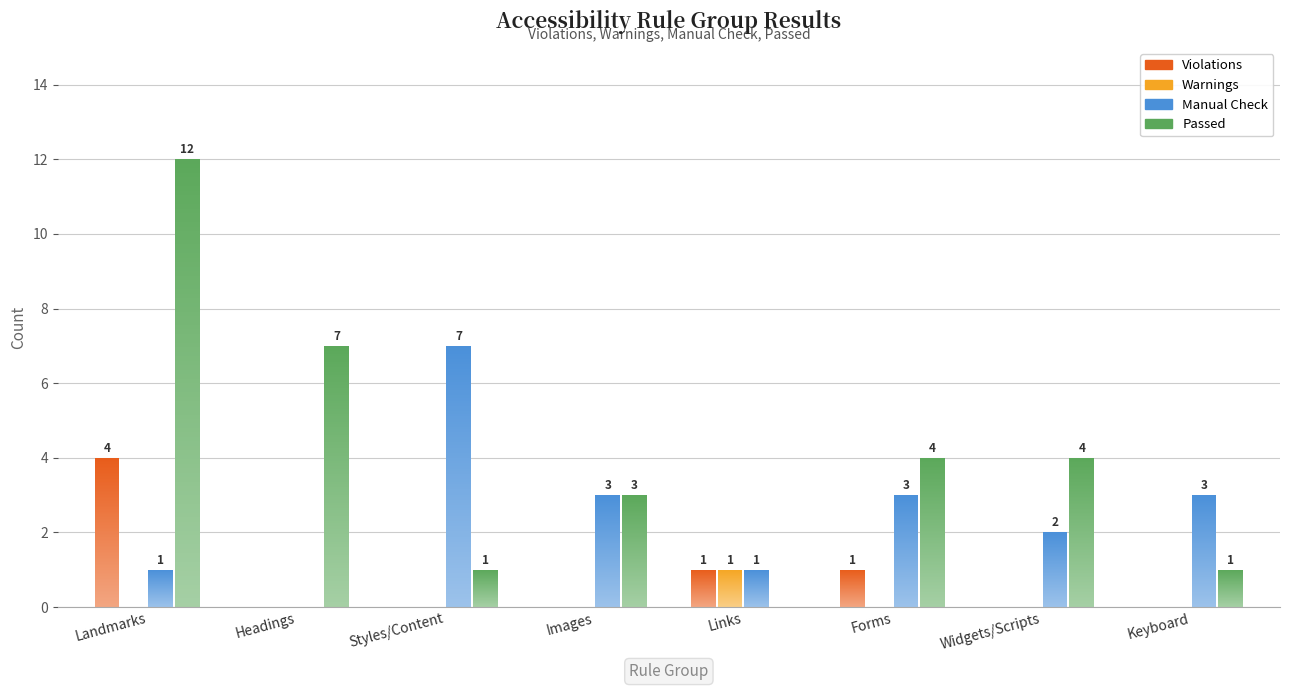

Which category has the lowest value across all series?

Headings